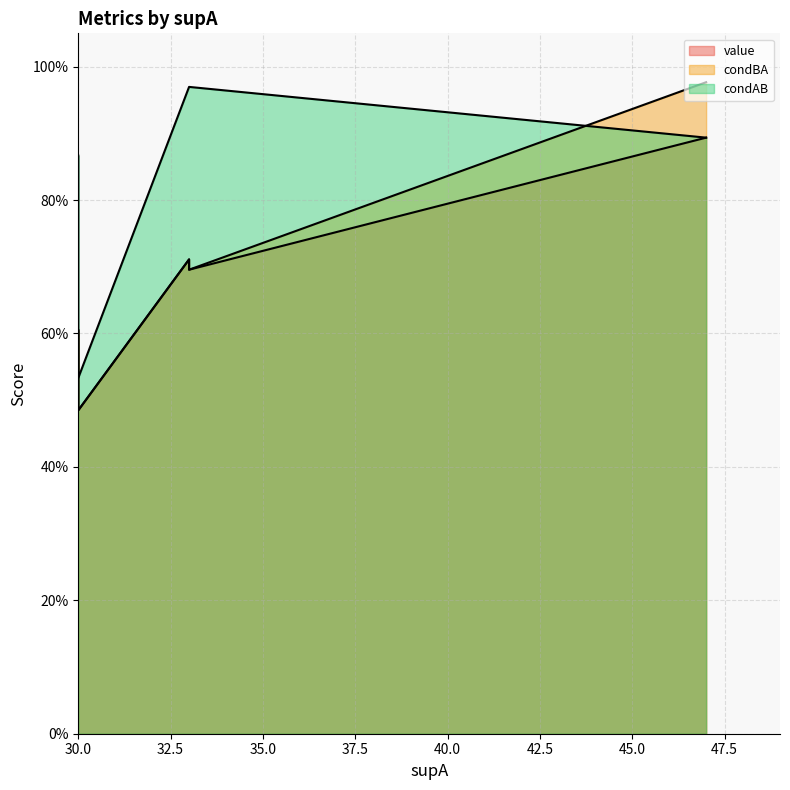

What are all the series names shown in the legend?

value, condBA, condAB